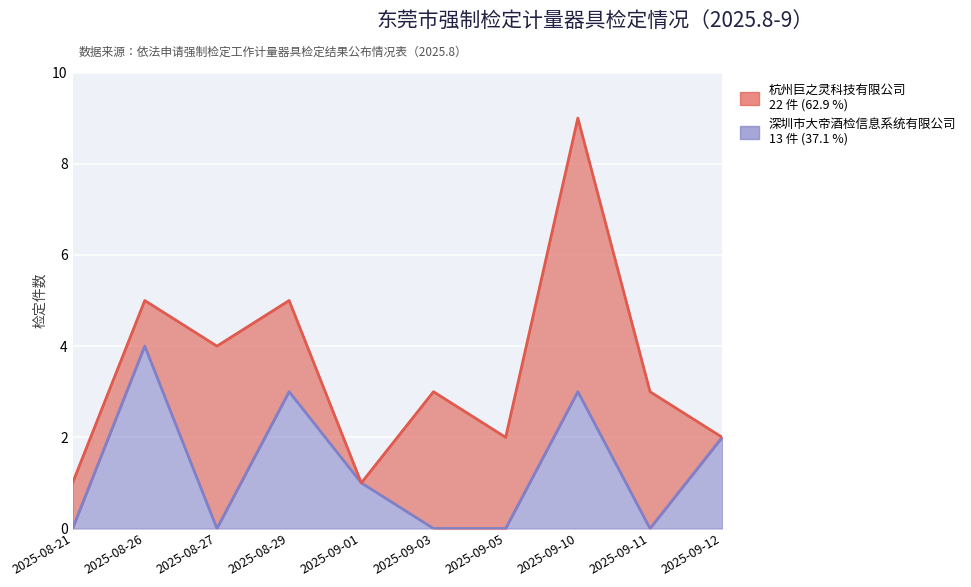

Which category has the lowest value across all series?

2025-08-21